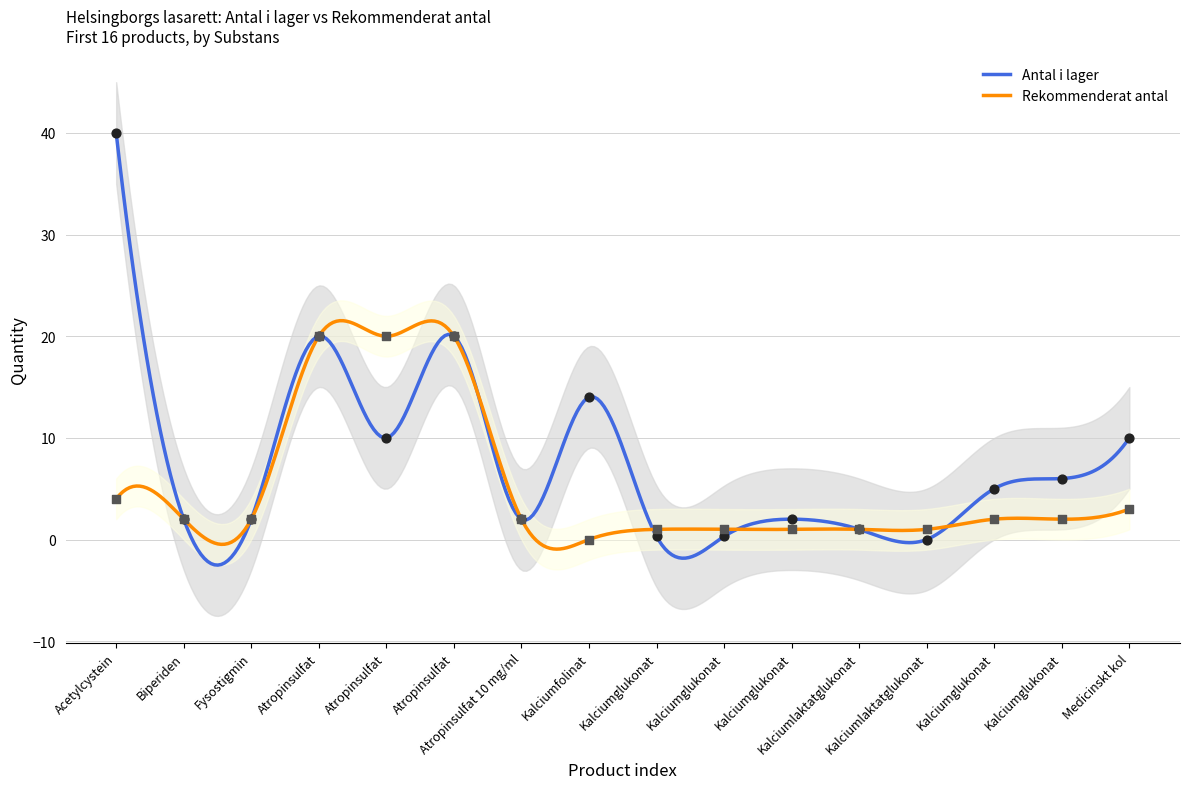

What are all the series names shown in the legend?

Antal i lager, Rekommenderat antal